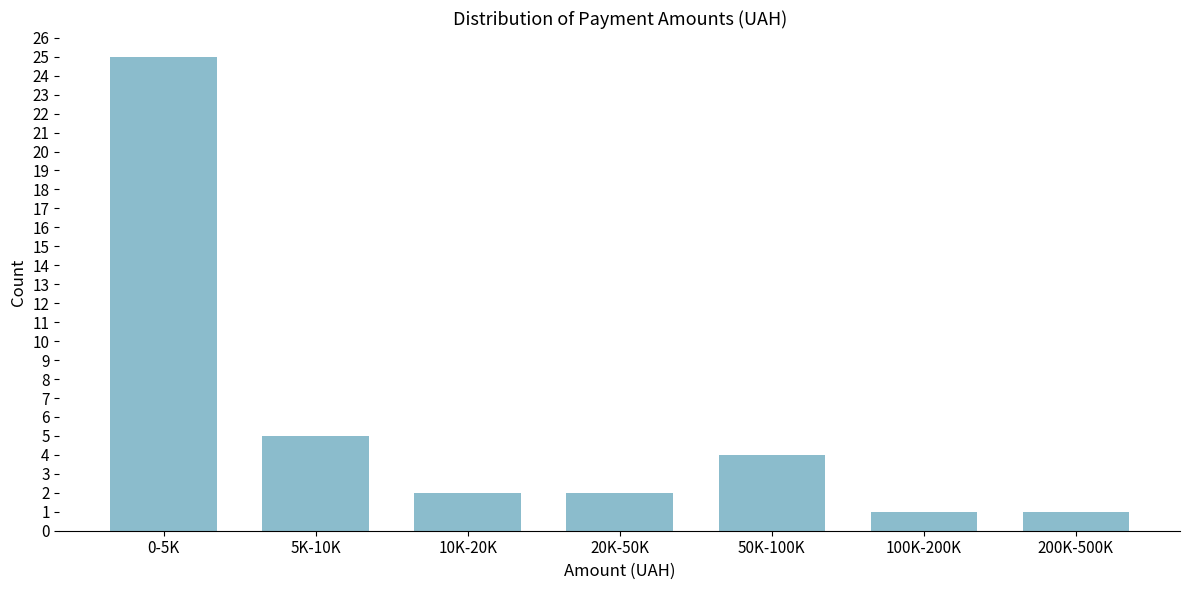

Reading right to left, what are all the values shown in this chart?

1	1	4	2	2	5	25